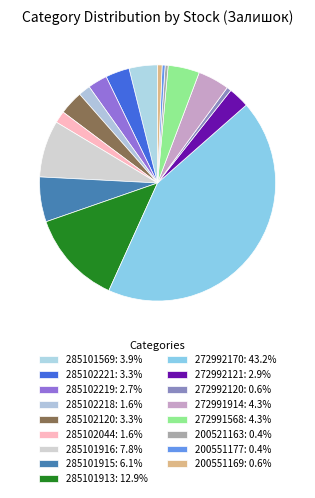

Does 200551177 represent more than half of the total?

No